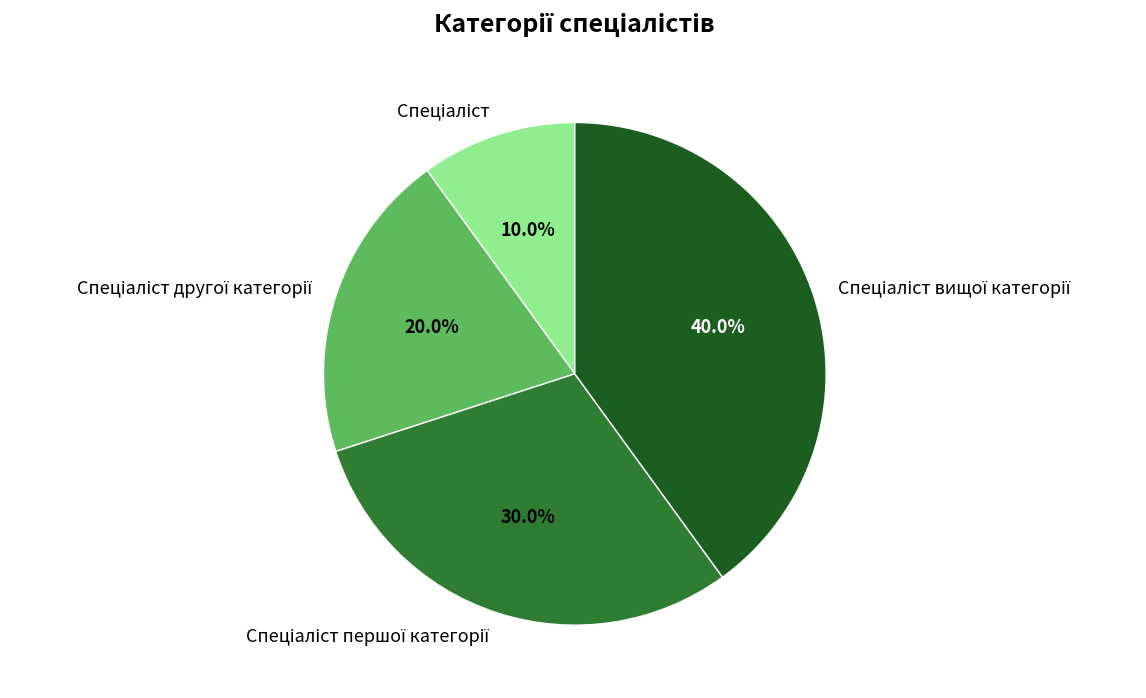

Does any single category account for the majority?

No